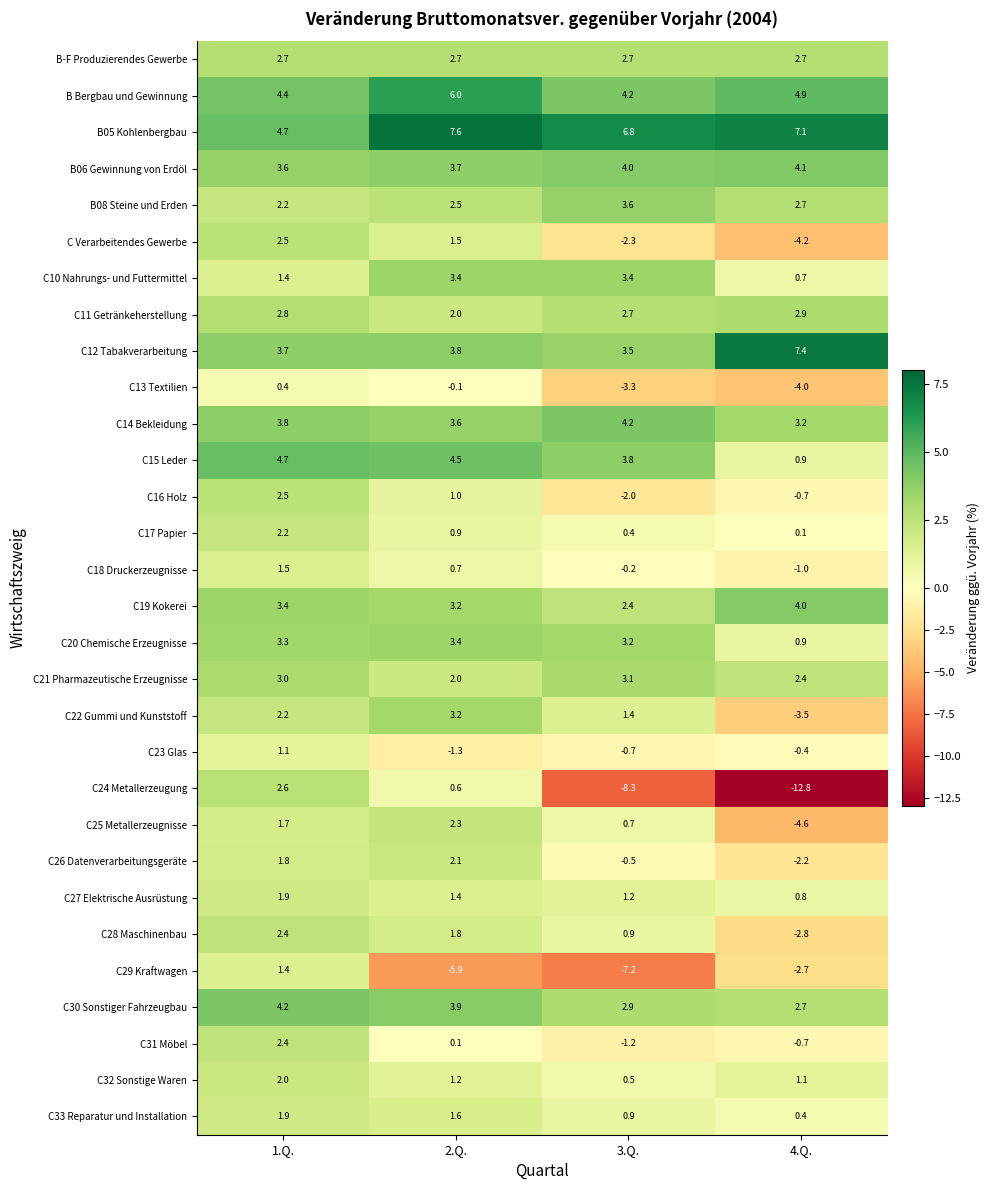

What is the difference between the maximum and second lowest values in the C21 Pharmazeutische Erzeugnisse series?

0.7